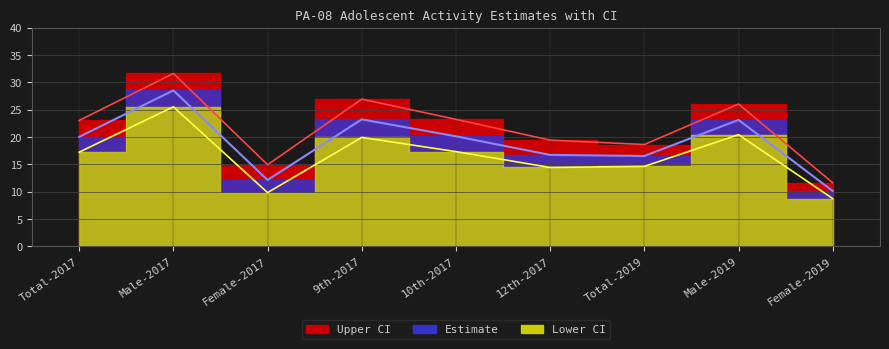

What is the minimum value for Lower CI?

8.7